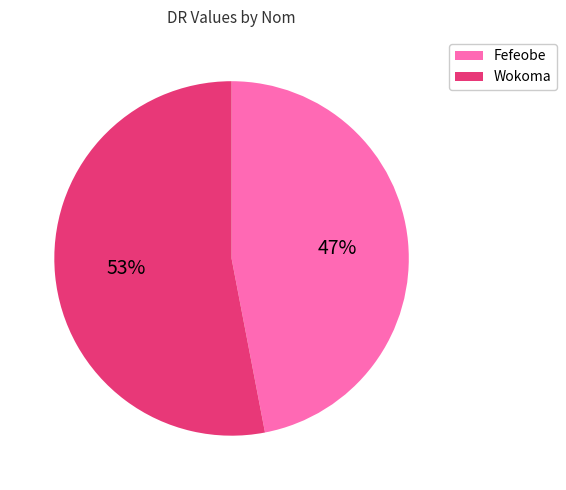

Is there a majority slice in this chart?

Yes